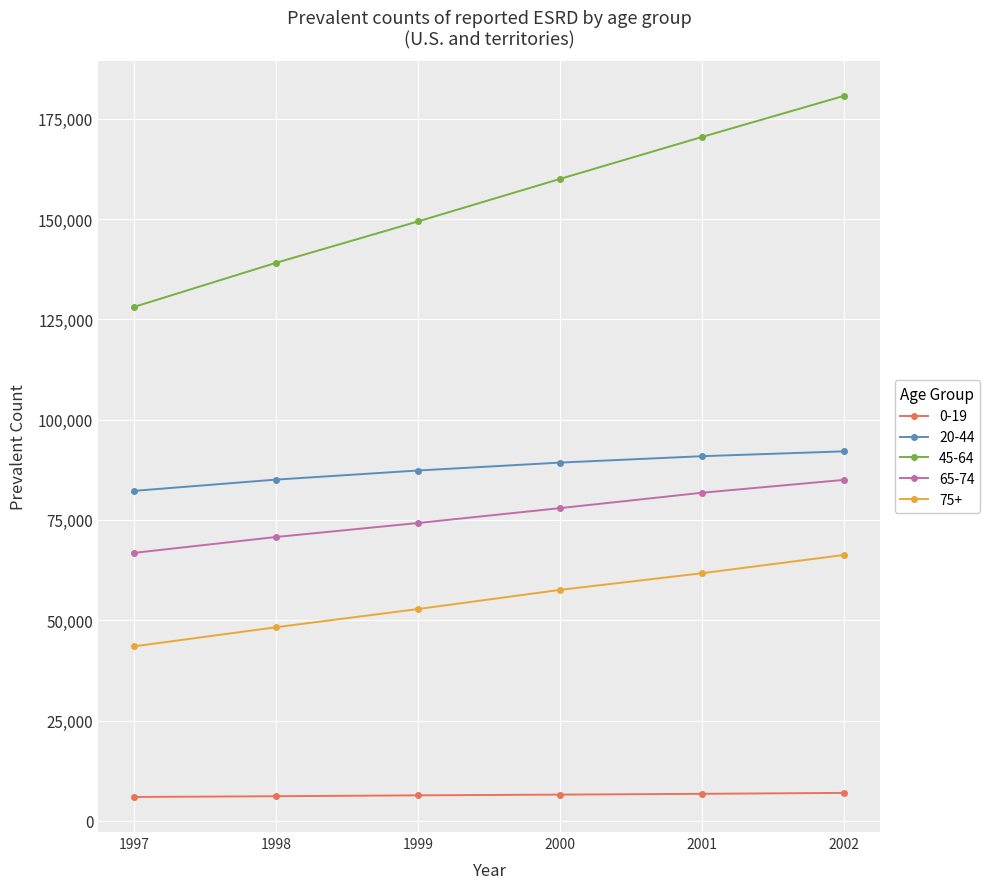

Count the number of data series in this chart.

5